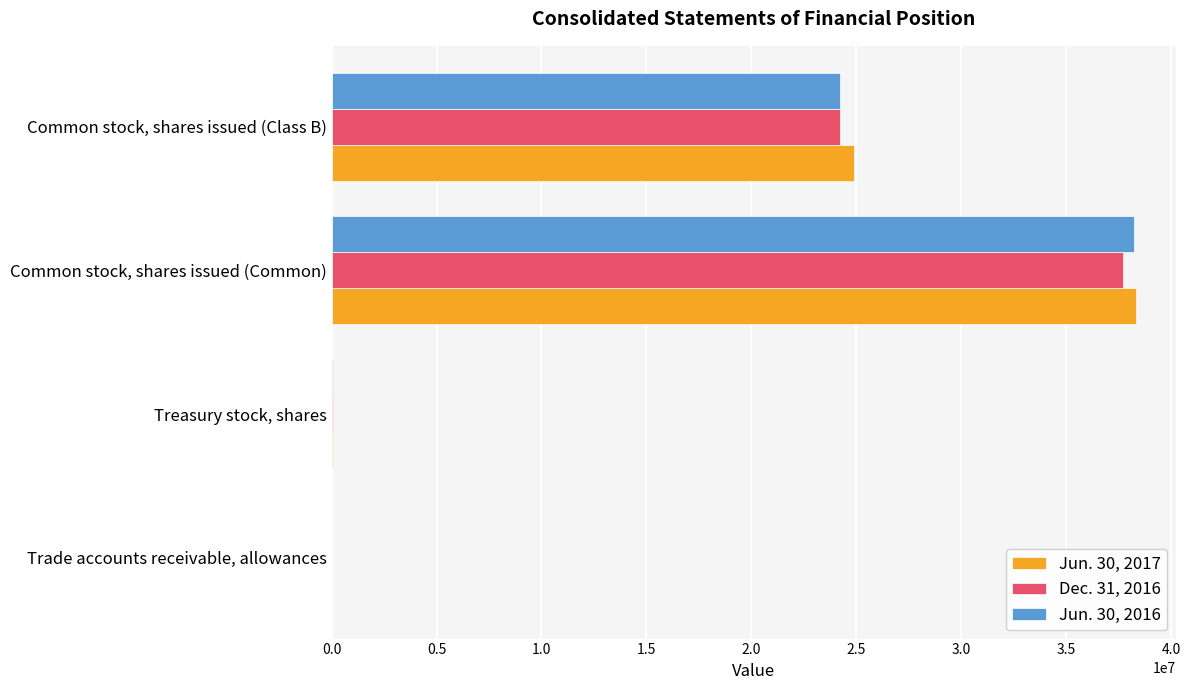

At which category is the sum across all series the highest?

Common stock, shares issued (Common)